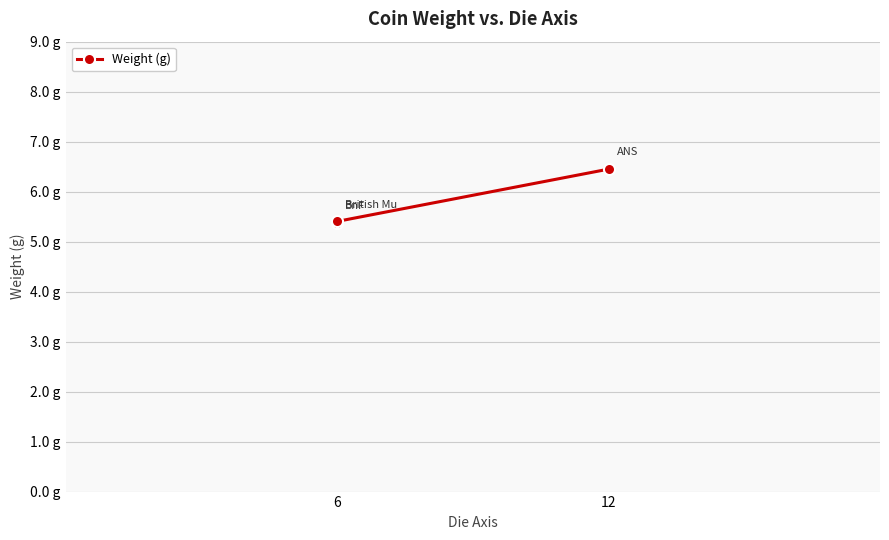

Between 12 and 6, which is larger?

12